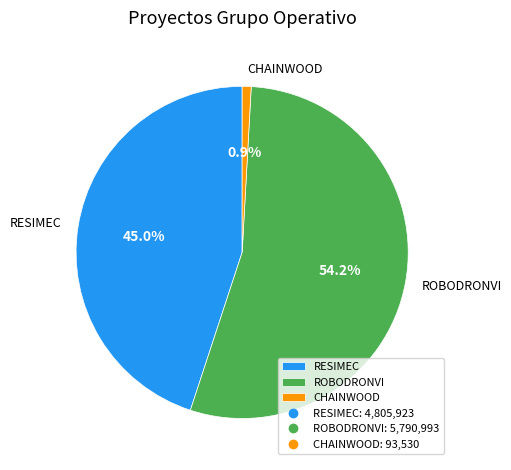

Is the sum of ROBODRONVI and RESIMEC greater than half?

Yes